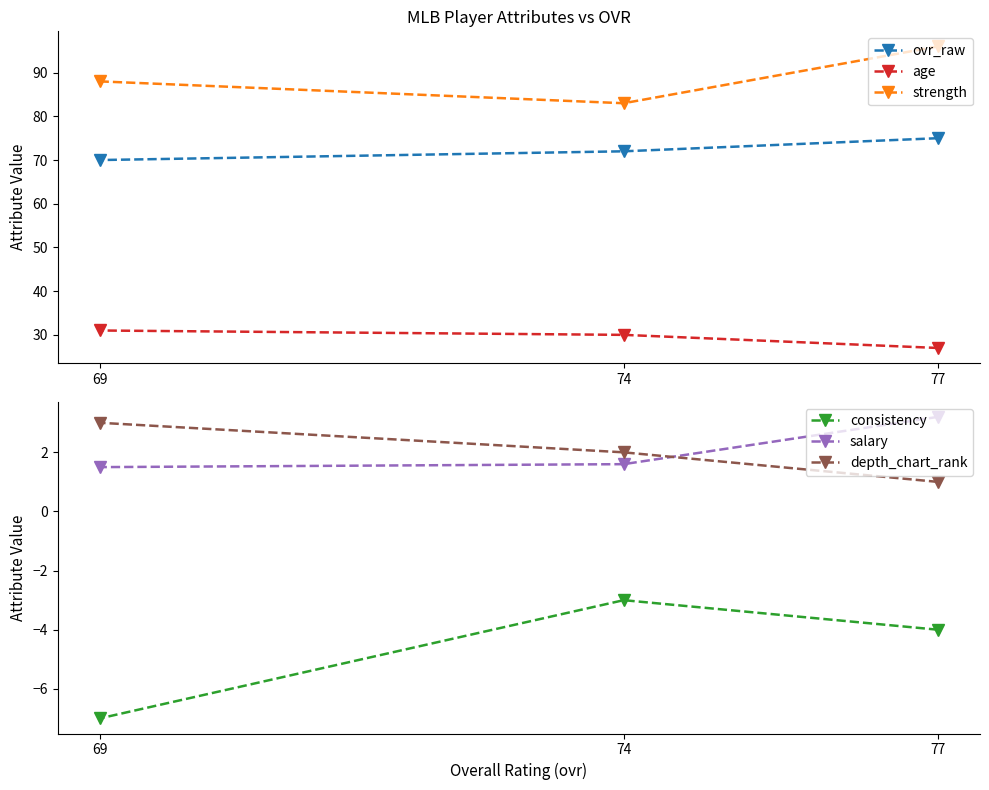

Reading right to left, transcribe all the data shown in this chart.

ovr_raw: 69=70.0	74=72.0	77=75.0
age: 69=31.0	74=30.0	77=27.0
strength: 69=88.0	74=83.0	77=96.0
consistency: 69=-7.0	74=-3.0	77=-4.0
salary: 69=1.5	74=1.6	77=3.2
depth_chart_rank: 69=3.0	74=2.0	77=1.0